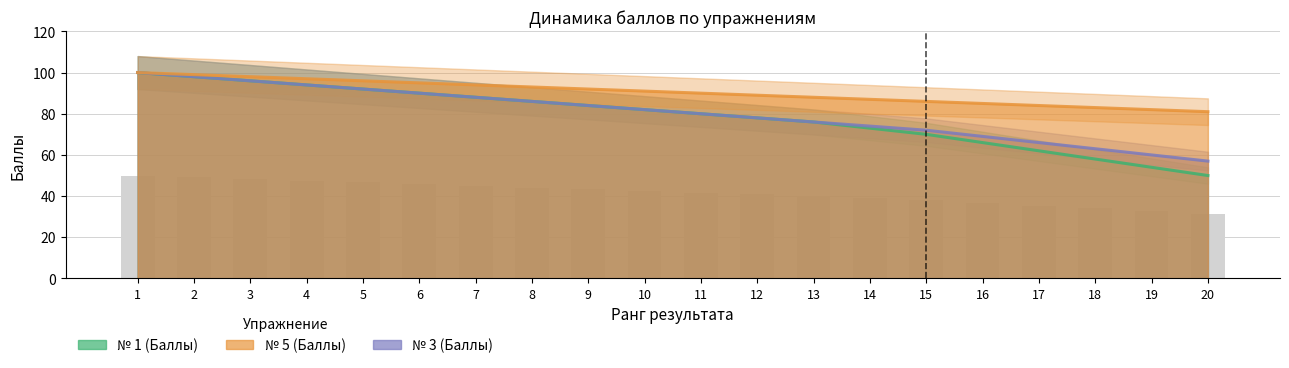

Rank the series by their maximum value, from lowest to highest.

№ 1 (Баллы), № 5 (Баллы), № 3 (Баллы)